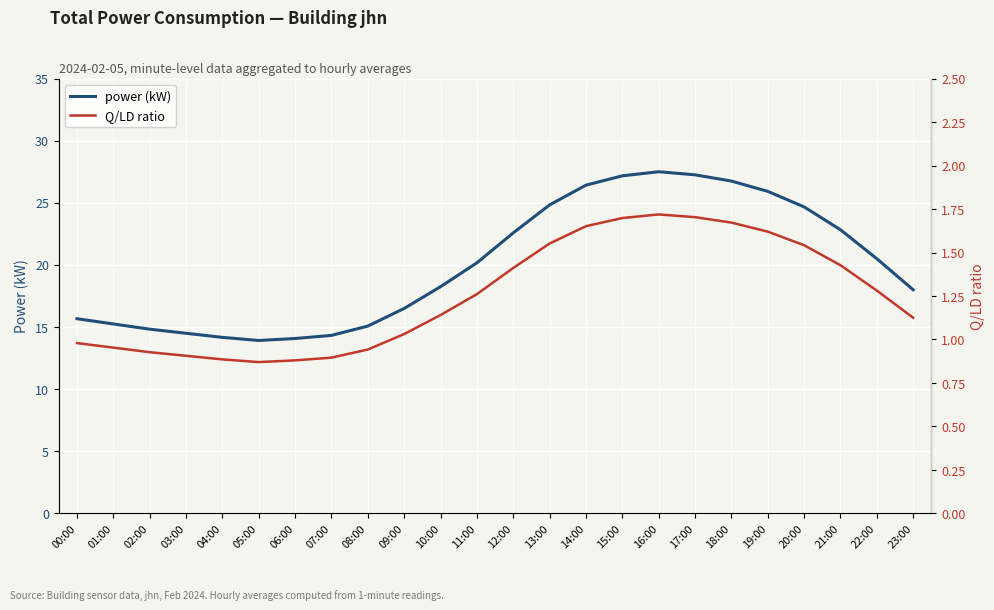

At which category does Q/LD ratio reach its first local peak?

16:00